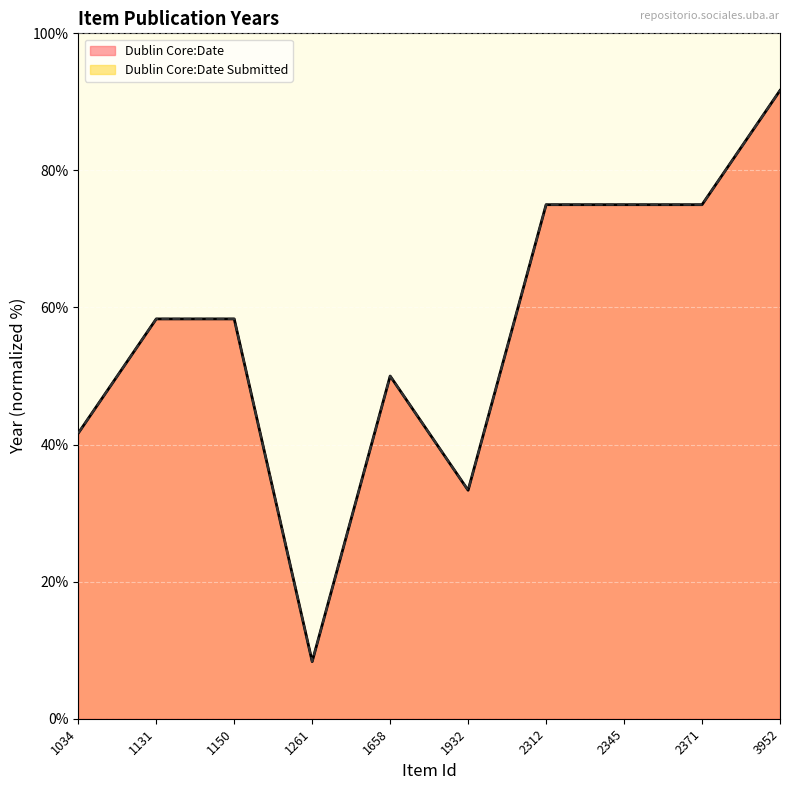

Reading left to right, what are all the values shown in this chart?

Dublin Core:Date: 41.7	58.3	58.3	8.3	50.0	33.3	75.0	75.0	75.0	91.7
Dublin Core:Date Submitted: 41.7	58.3	58.3	8.3	50.0	33.3	75.0	75.0	75.0	91.7